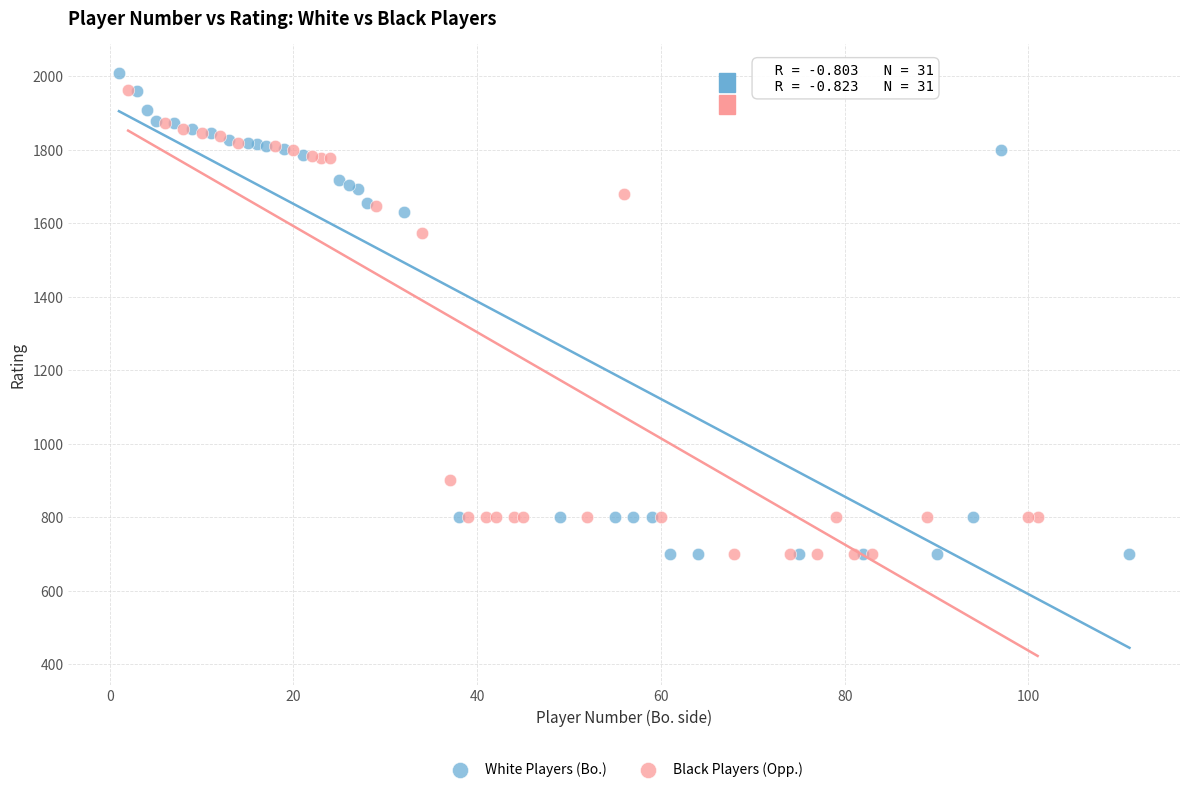

What are all the series names shown in the legend?

White Players (Bo.), Black Players (Opp.)